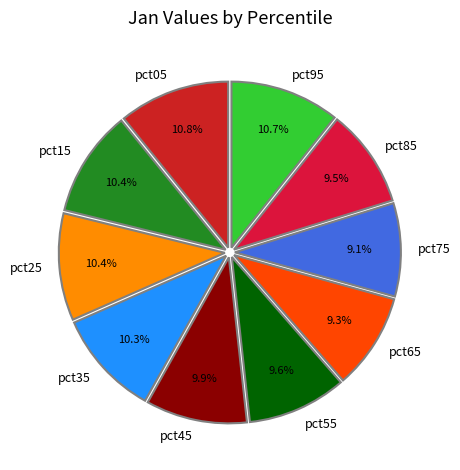

What is the total percentage of pct95 and pct25?

21.1%